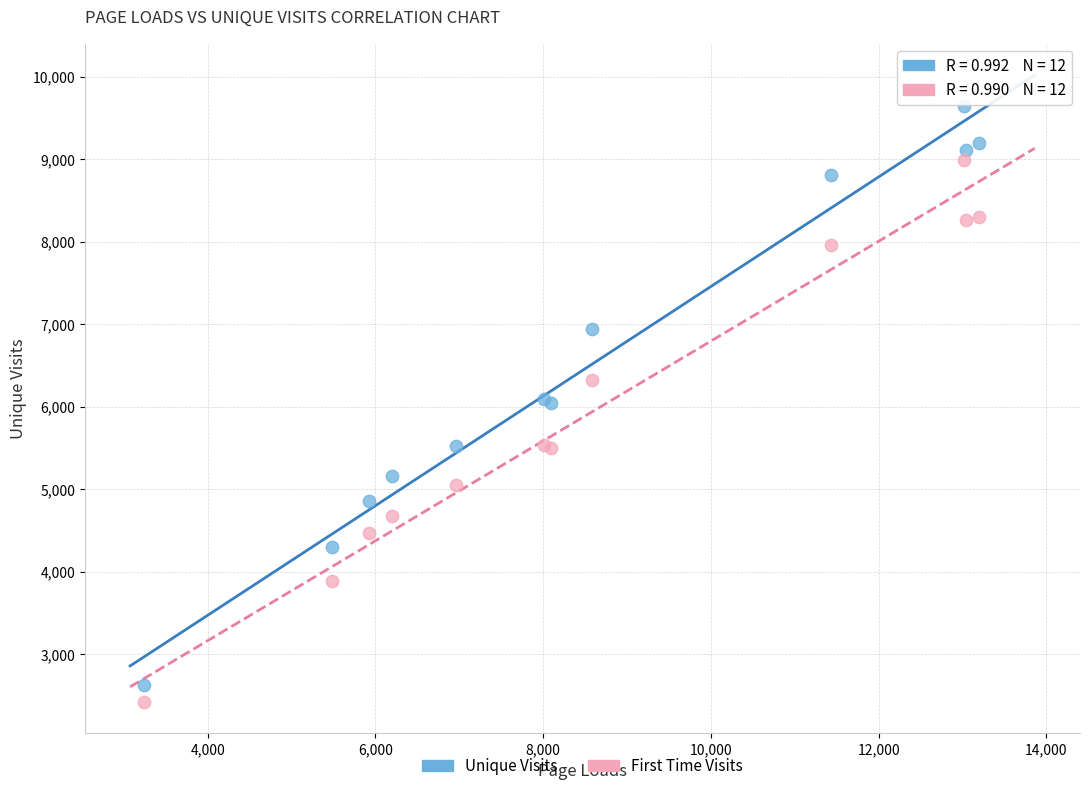

What is the X range (max minus min) for the scatter plot?

9964